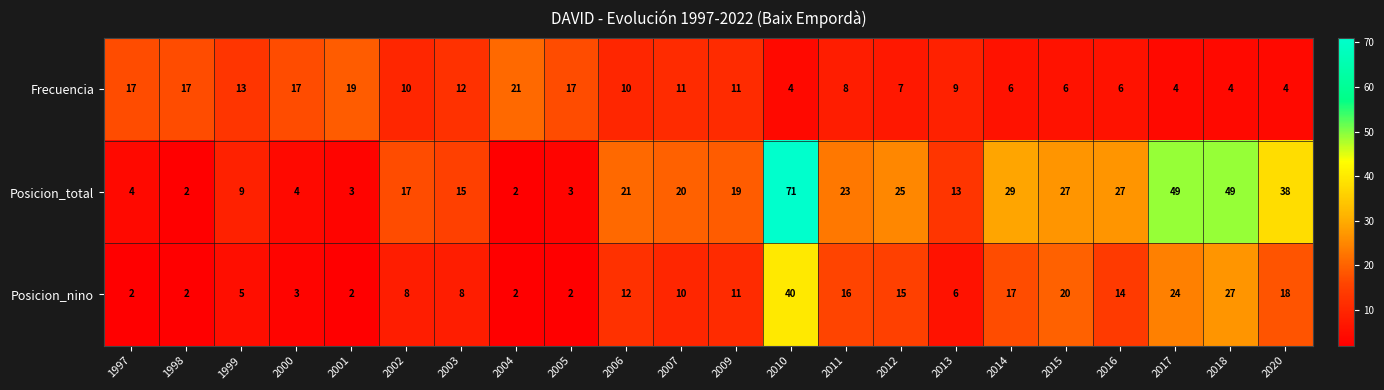

How many categories are shown in the chart?

22